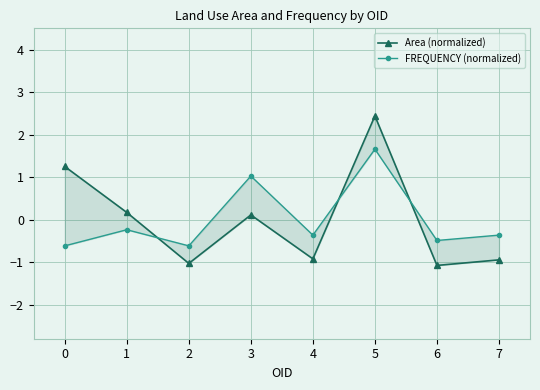

Rank the series at 6 from lowest to highest value.

Area (normalized), FREQUENCY (normalized)